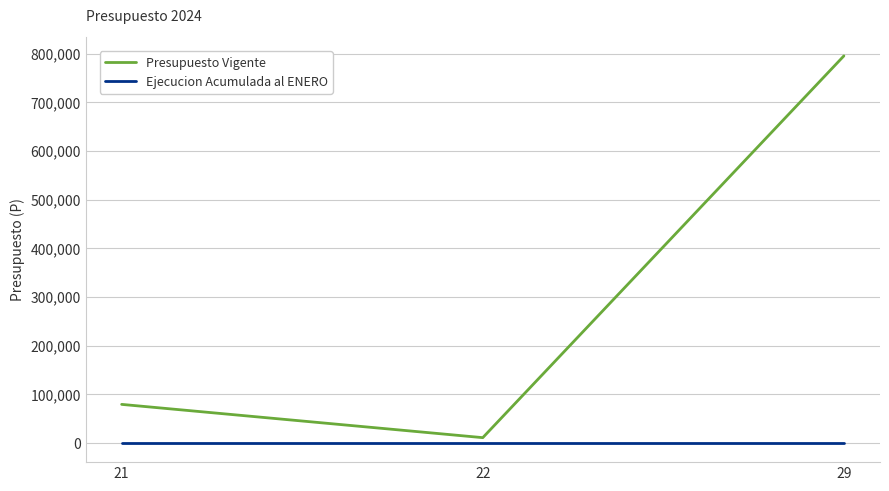

What are all the series names shown in the legend?

Presupuesto Vigente, Ejecucion Acumulada al ENERO